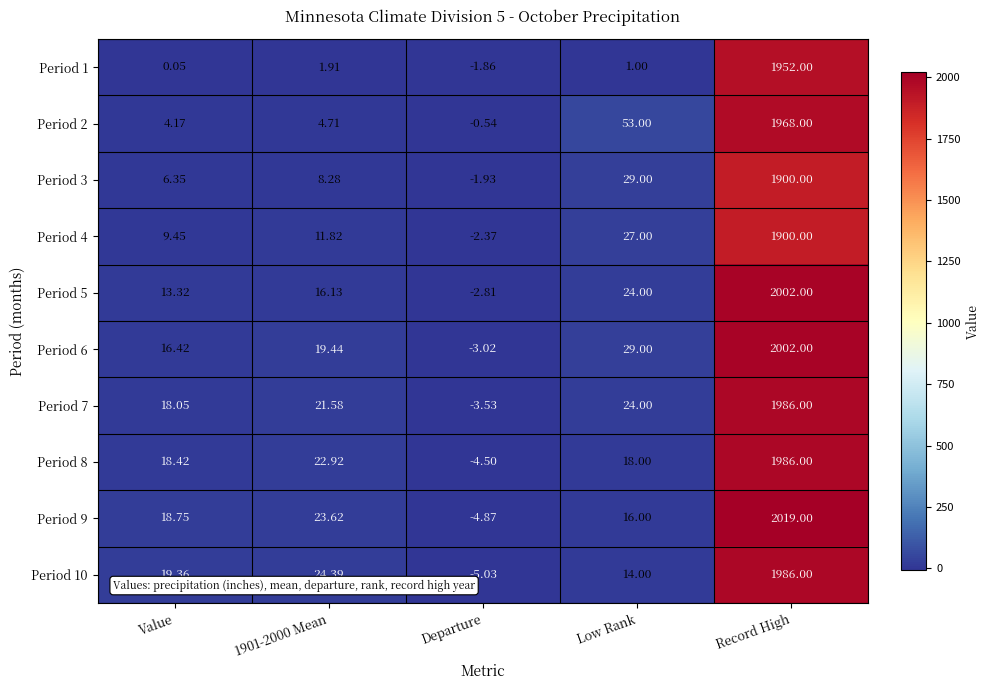

Where is Period 5 nearest to the value 999?

Low Rank